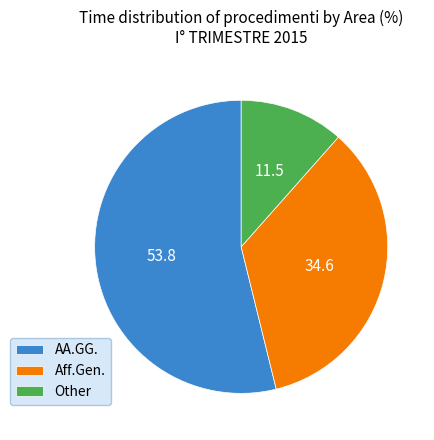

Which has a higher value, Aff.Gen. or AA.GG.?

AA.GG.